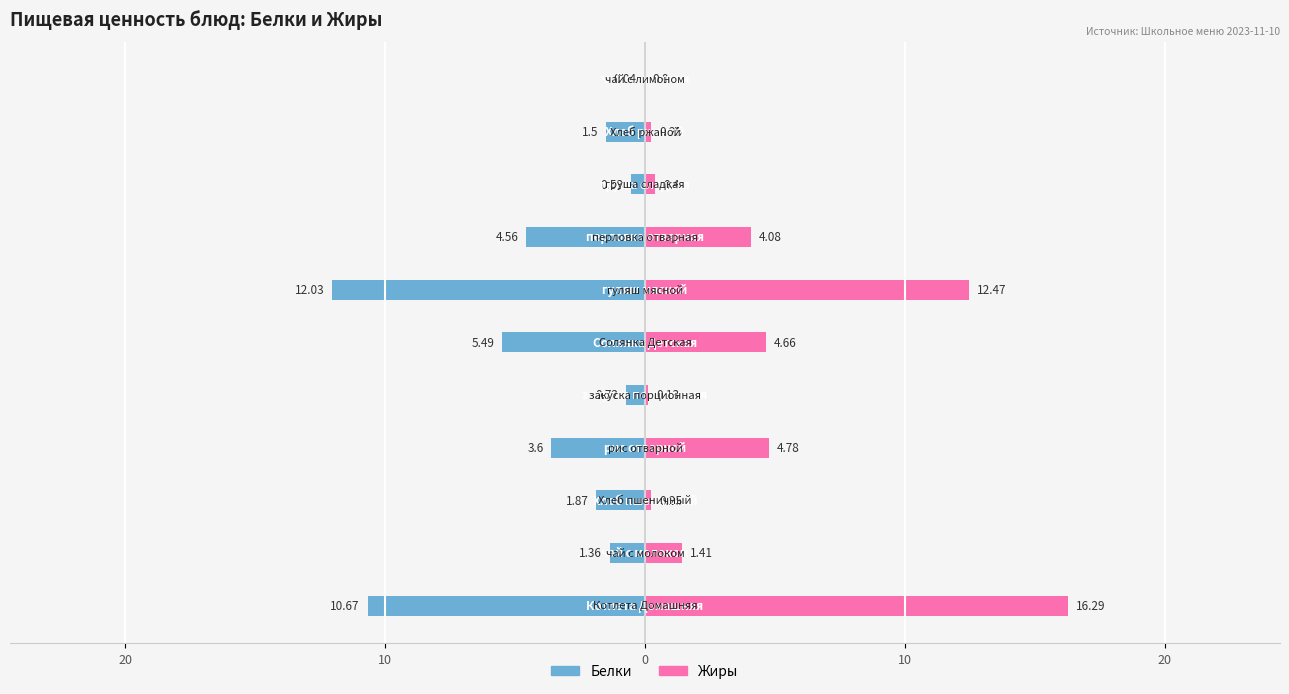

Is the value of Жиры at 9 greater than the value of Белки at 20?

Yes